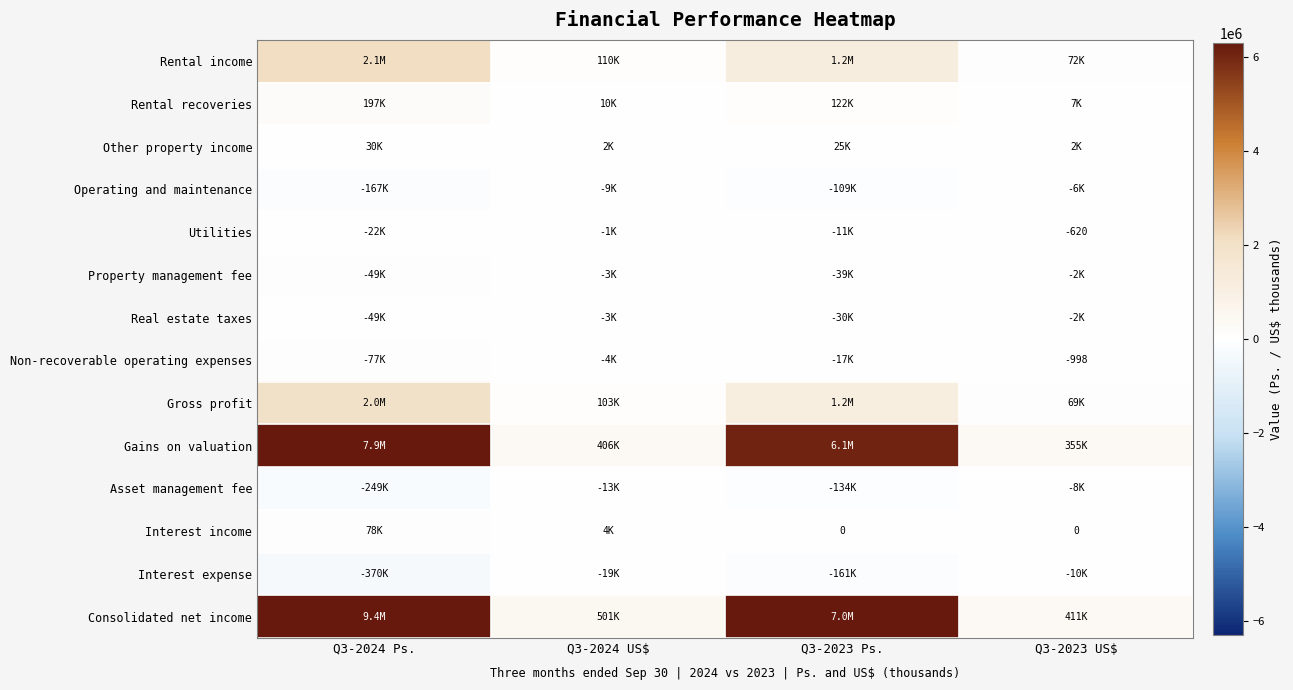

True or false: Real estate taxes has a value of -2102 at Q3-2023 US$.

False